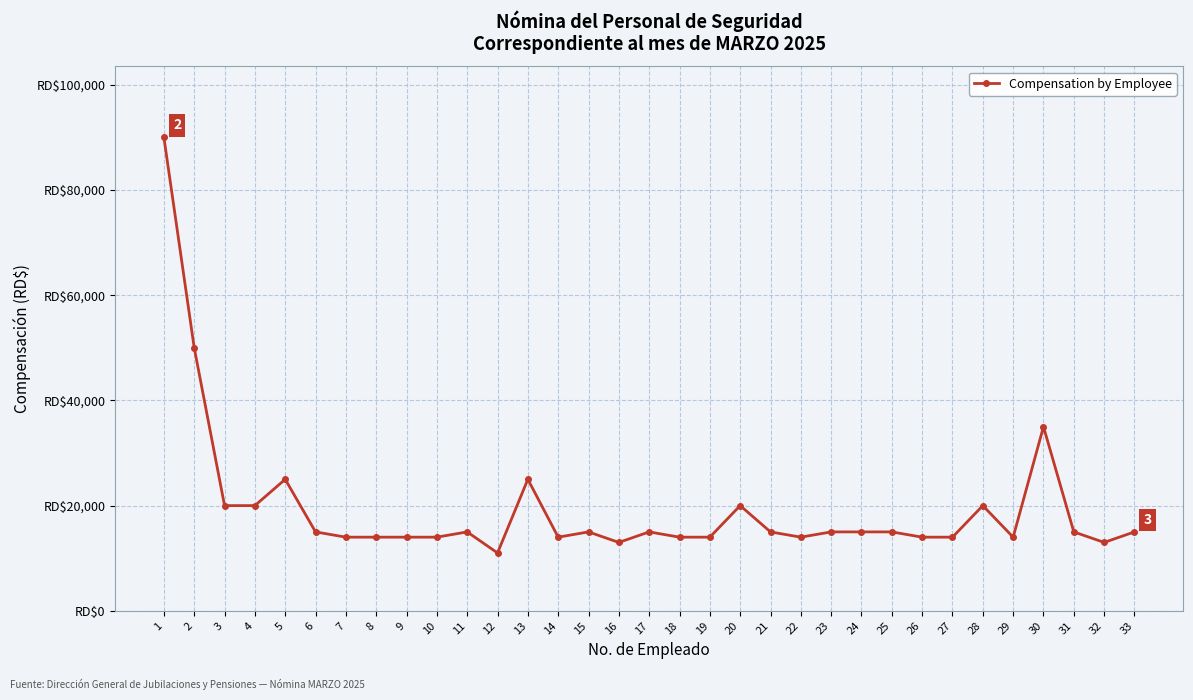

Does the chart have visible grid lines?

Yes